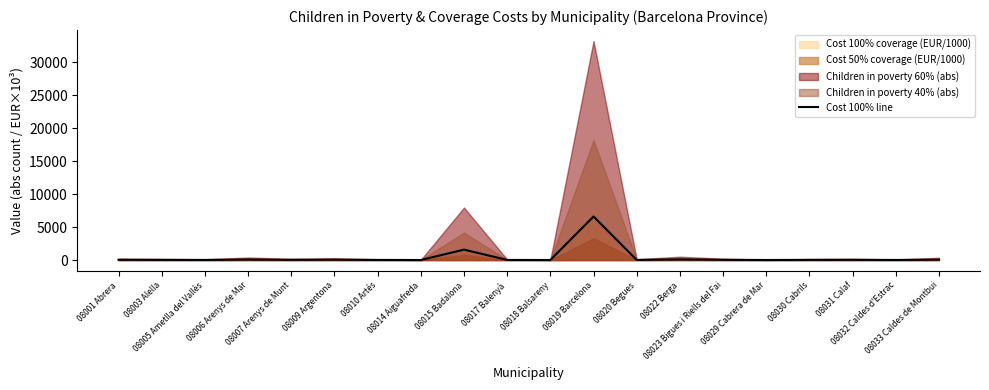

List the labels in order of value, largest first.

08019 Barcelona, 08015 Badalona, 08022 Berga, 08006 Arenys de Mar, 08033 Caldes de Montbui, 08009 Argentona, 08001 Abrera, 08023 Bigues i Riells del Fai, 08031 Calaf, 08007 Arenys de Munt, 08003 Alella, 08030 Cabrils, 08020 Begues, 08010 Artés, 08005 Ametlla del Vallès, 08017 Balenyà, 08032 Caldes d'Estrac, 08029 Cabrera de Mar, 08018 Balsareny, 08014 Aiguafreda